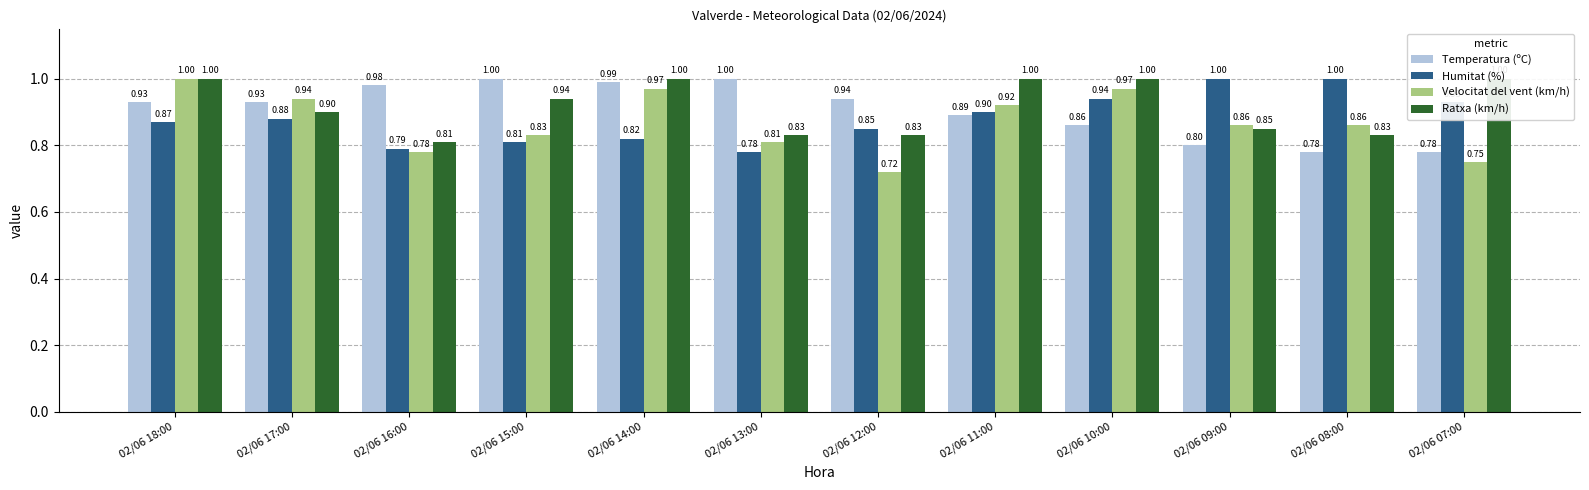

Rank the series by their maximum value, from highest to lowest.

Temperatura (ºC), Humitat (%), Velocitat del vent (km/h), Ratxa (km/h)